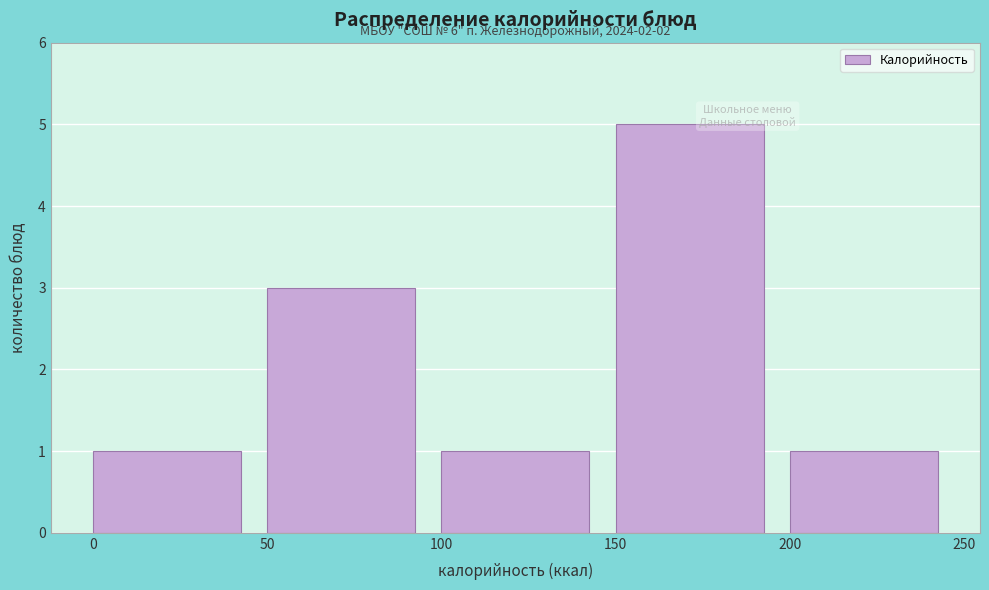

Which range on the x-axis has the tallest bar?

150 to 200